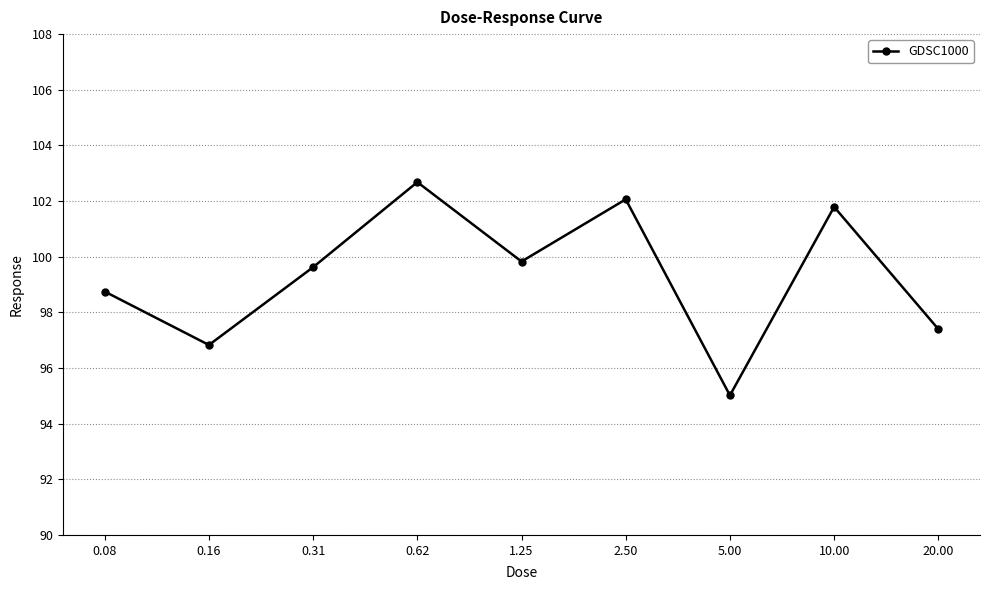

What is the value of the 9th point from the left?

97.4